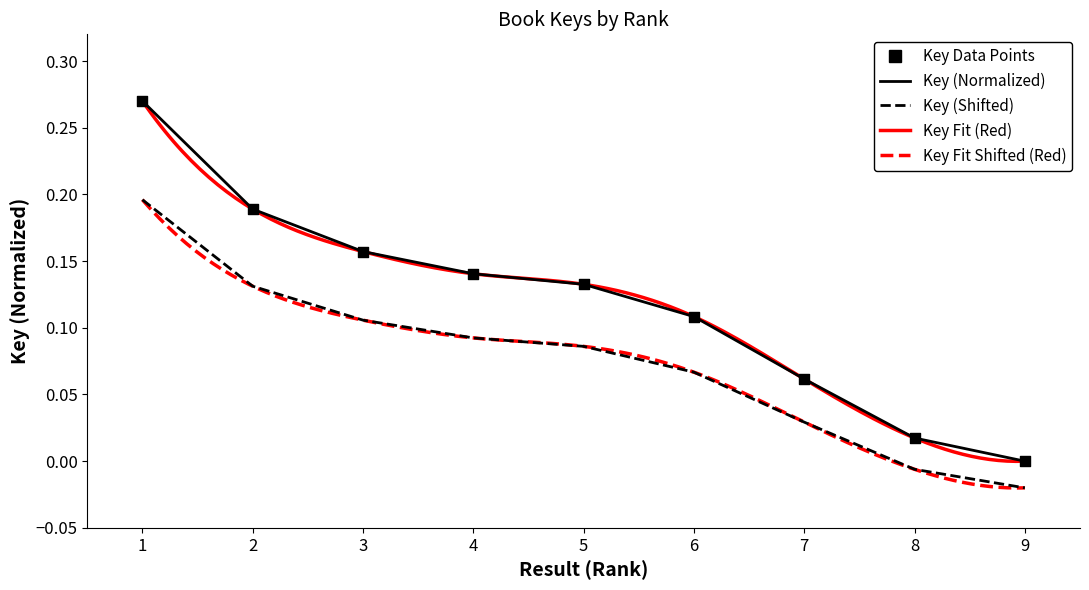

Which has a higher value, 4 or 9?

4